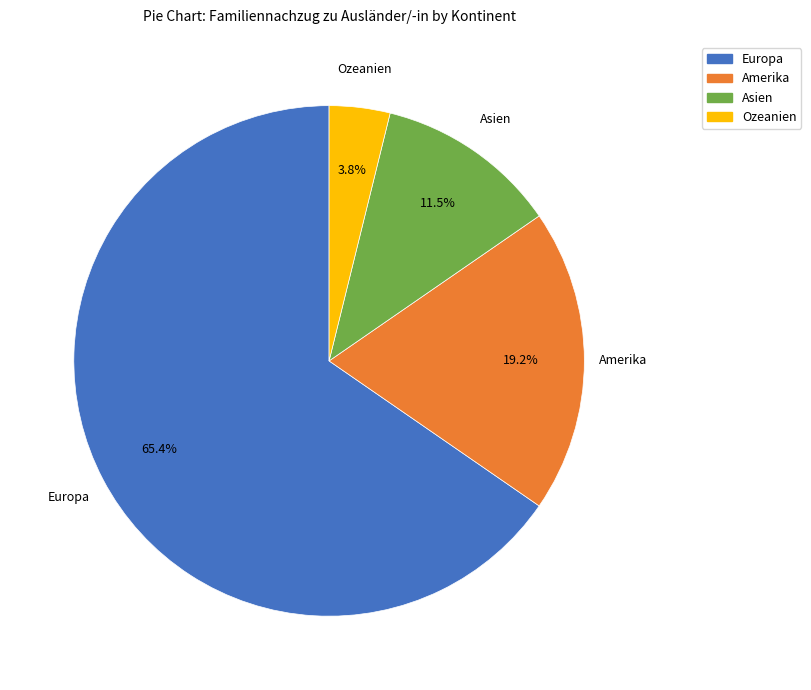

Is the sum of Ozeanien and Asien greater than half?

No